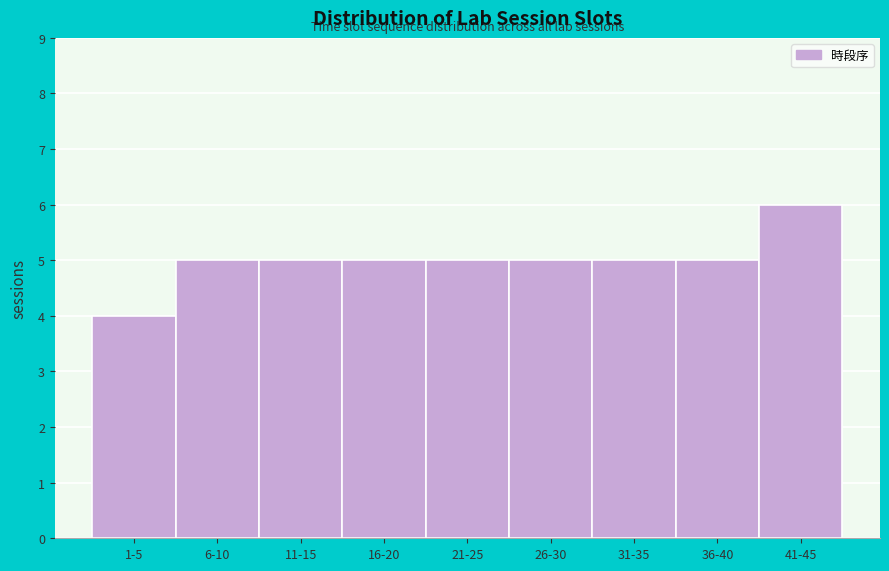

Reading left to right, what are all the values shown in this chart?

4	5	5	5	5	5	5	5	6